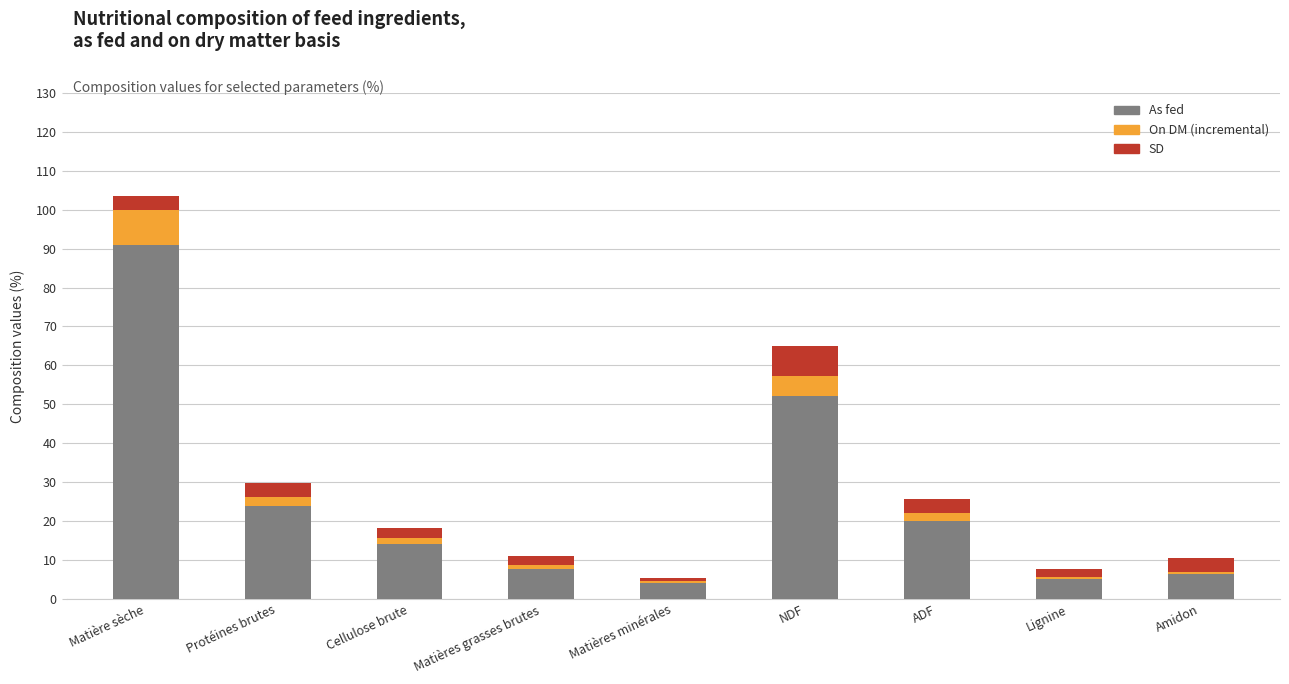

At which category is the sum across all series the highest?

Matière sèche